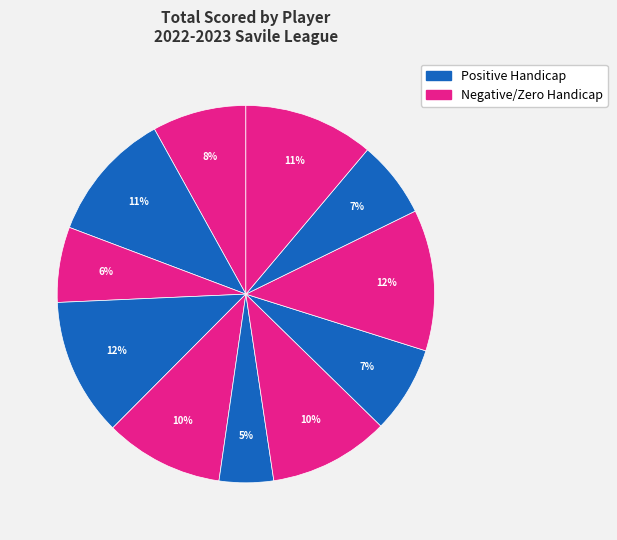

How many segments does this pie chart have?

11